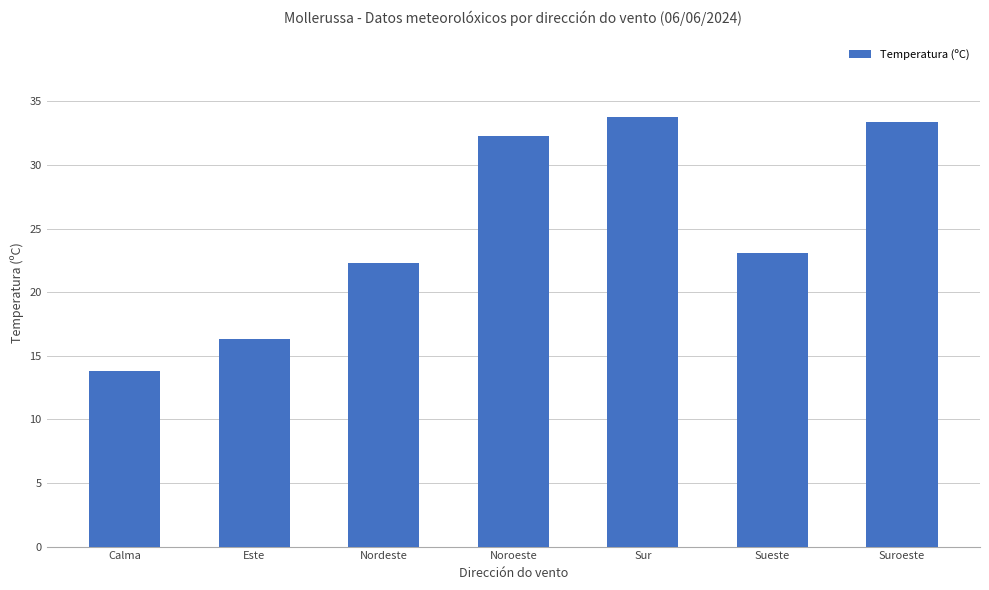

Reading right to left, transcribe all the data shown in this chart.

Suroeste=33.4	Sueste=23.1	Sur=33.8	Noroeste=32.3	Nordeste=22.3	Este=16.3	Calma=13.8